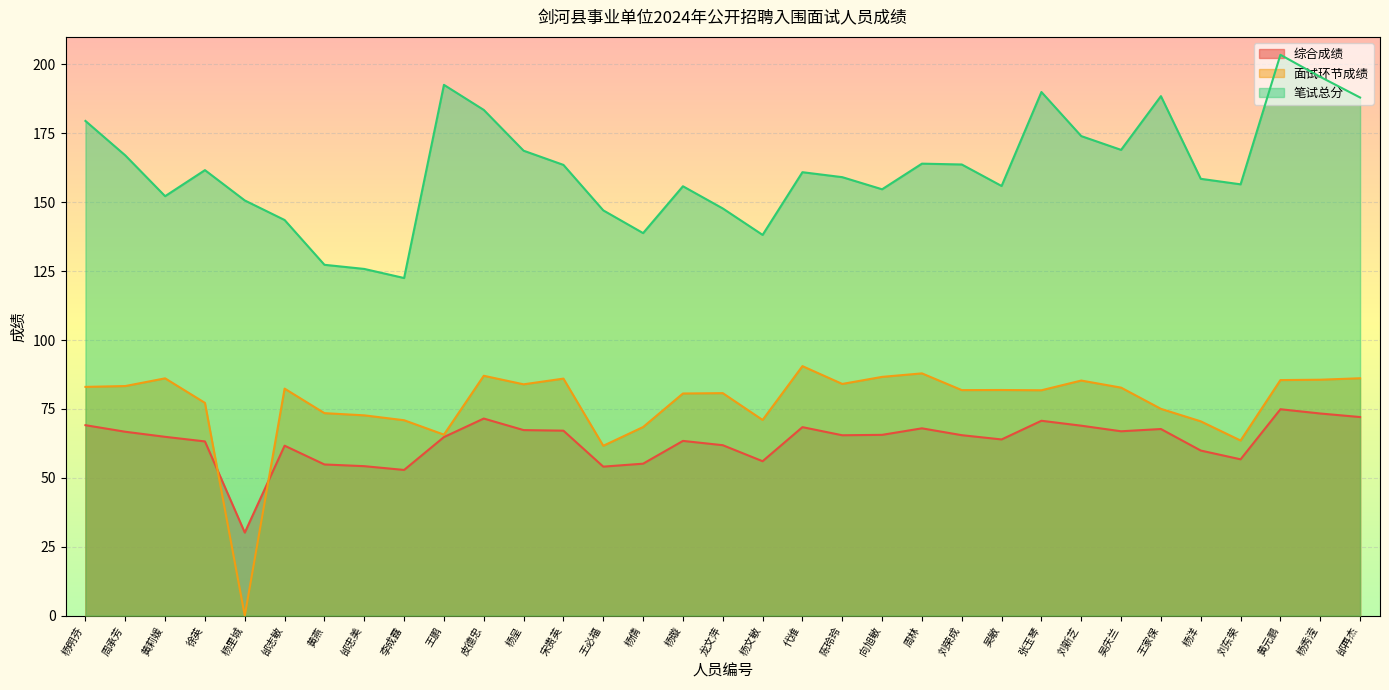

What is the sum of the 笔试总分 values at 邰再杰 and 吴敏?

343.9